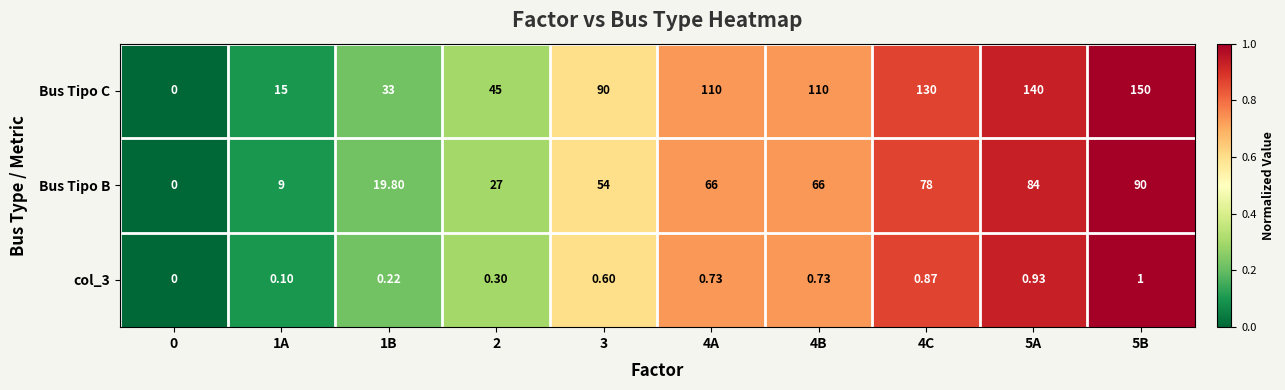

Rank the series by their maximum value, from lowest to highest.

col_3, Bus Tipo B, Bus Tipo C